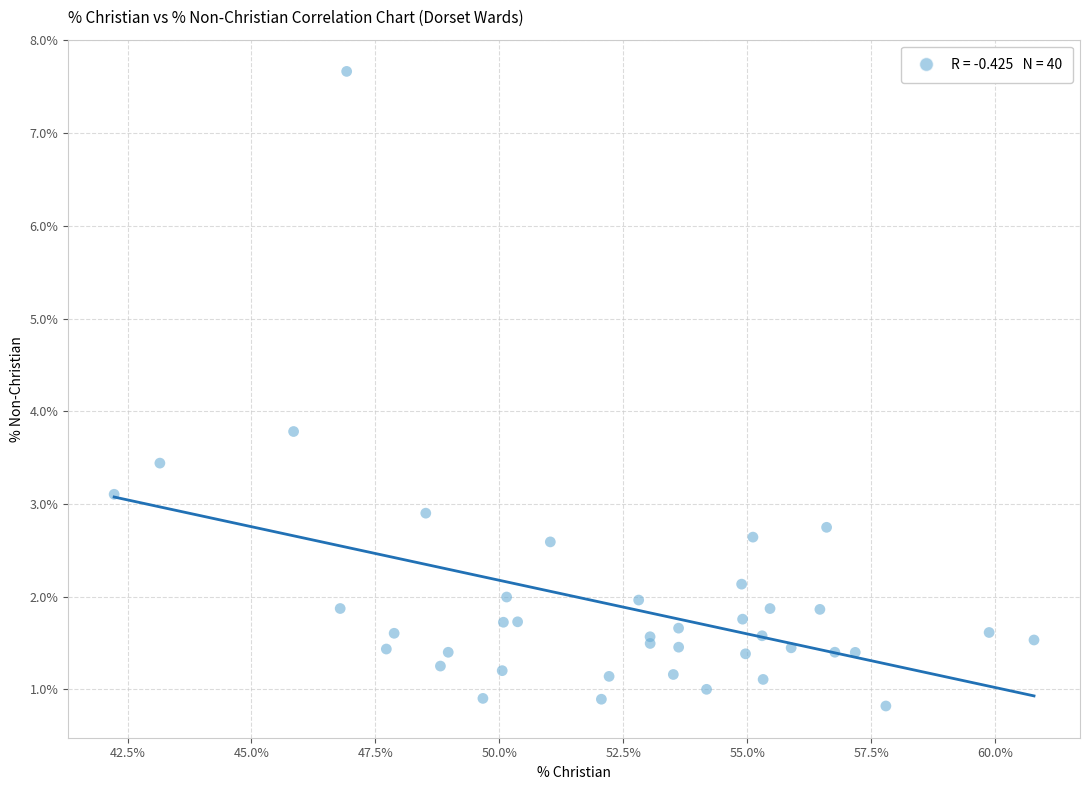

What Y value in the scatter plot is closest to 4?

3.8